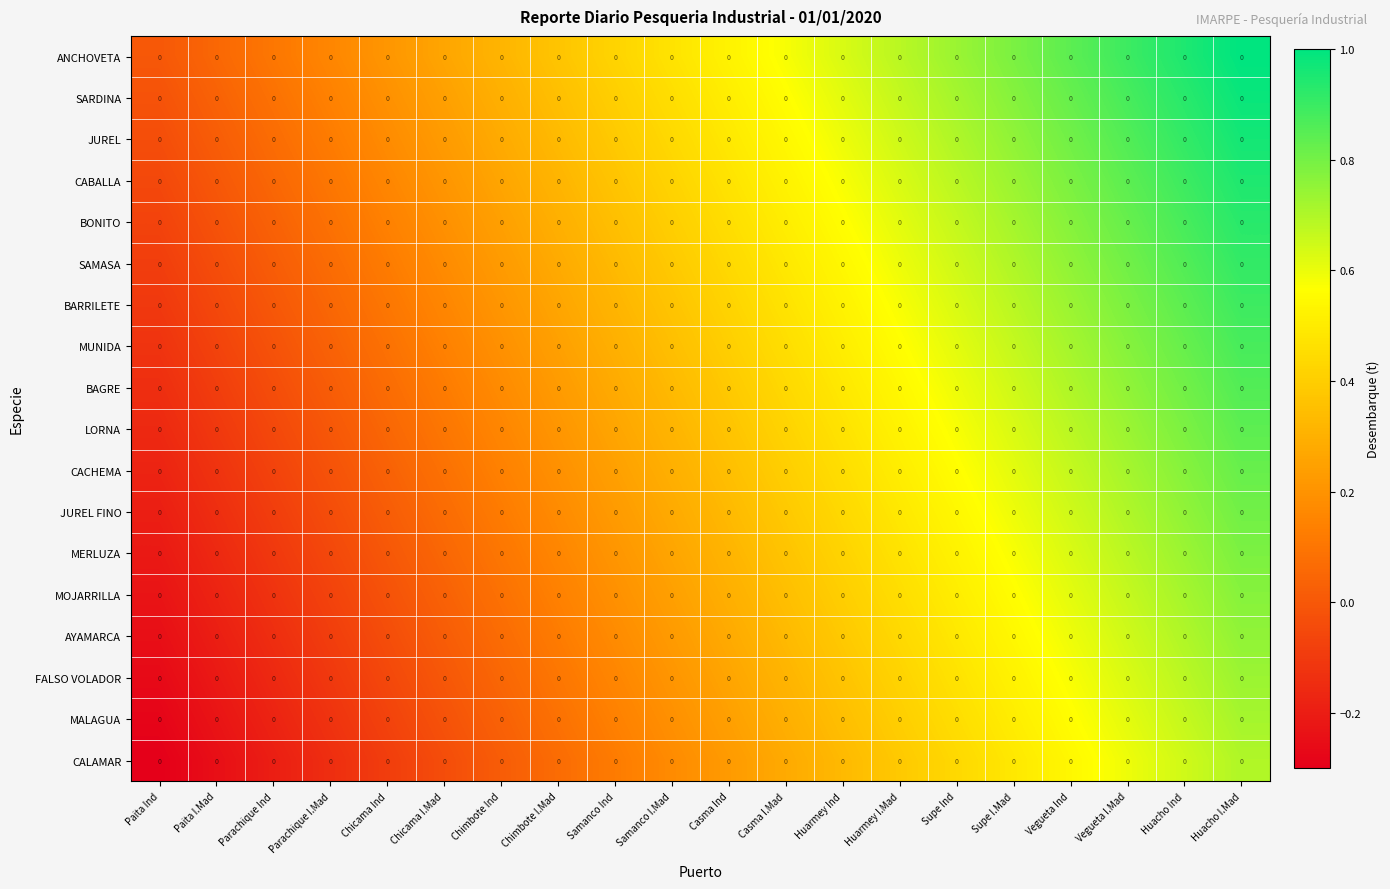

Reading left to right, what are all the values shown in this chart?

ANCHOVETA: Paita Ind=0.0	Paita I.Mad=0.0	Parachique Ind=0.0	Parachique I.Mad=0.0	Chicama Ind=0.0	Chicama I.Mad=0.0	Chimbote Ind=0.0	Chimbote I.Mad=0.0	Samanco Ind=0.0	Samanco I.Mad=0.0	Casma Ind=0.0	Casma I.Mad=0.0	Huarmey Ind=0.0	Huarmey I.Mad=0.0	Supe Ind=0.0	Supe I.Mad=0.0	Vegueta Ind=0.0	Vegueta I.Mad=0.0	Huacho Ind=0.0	Huacho I.Mad=0.0
SARDINA: Paita Ind=0.0	Paita I.Mad=0.0	Parachique Ind=0.0	Parachique I.Mad=0.0	Chicama Ind=0.0	Chicama I.Mad=0.0	Chimbote Ind=0.0	Chimbote I.Mad=0.0	Samanco Ind=0.0	Samanco I.Mad=0.0	Casma Ind=0.0	Casma I.Mad=0.0	Huarmey Ind=0.0	Huarmey I.Mad=0.0	Supe Ind=0.0	Supe I.Mad=0.0	Vegueta Ind=0.0	Vegueta I.Mad=0.0	Huacho Ind=0.0	Huacho I.Mad=0.0
JUREL: Paita Ind=0.0	Paita I.Mad=0.0	Parachique Ind=0.0	Parachique I.Mad=0.0	Chicama Ind=0.0	Chicama I.Mad=0.0	Chimbote Ind=0.0	Chimbote I.Mad=0.0	Samanco Ind=0.0	Samanco I.Mad=0.0	Casma Ind=0.0	Casma I.Mad=0.0	Huarmey Ind=0.0	Huarmey I.Mad=0.0	Supe Ind=0.0	Supe I.Mad=0.0	Vegueta Ind=0.0	Vegueta I.Mad=0.0	Huacho Ind=0.0	Huacho I.Mad=0.0
CABALLA: Paita Ind=0.0	Paita I.Mad=0.0	Parachique Ind=0.0	Parachique I.Mad=0.0	Chicama Ind=0.0	Chicama I.Mad=0.0	Chimbote Ind=0.0	Chimbote I.Mad=0.0	Samanco Ind=0.0	Samanco I.Mad=0.0	Casma Ind=0.0	Casma I.Mad=0.0	Huarmey Ind=0.0	Huarmey I.Mad=0.0	Supe Ind=0.0	Supe I.Mad=0.0	Vegueta Ind=0.0	Vegueta I.Mad=0.0	Huacho Ind=0.0	Huacho I.Mad=0.0
BONITO: Paita Ind=0.0	Paita I.Mad=0.0	Parachique Ind=0.0	Parachique I.Mad=0.0	Chicama Ind=0.0	Chicama I.Mad=0.0	Chimbote Ind=0.0	Chimbote I.Mad=0.0	Samanco Ind=0.0	Samanco I.Mad=0.0	Casma Ind=0.0	Casma I.Mad=0.0	Huarmey Ind=0.0	Huarmey I.Mad=0.0	Supe Ind=0.0	Supe I.Mad=0.0	Vegueta Ind=0.0	Vegueta I.Mad=0.0	Huacho Ind=0.0	Huacho I.Mad=0.0
SAMASA: Paita Ind=0.0	Paita I.Mad=0.0	Parachique Ind=0.0	Parachique I.Mad=0.0	Chicama Ind=0.0	Chicama I.Mad=0.0	Chimbote Ind=0.0	Chimbote I.Mad=0.0	Samanco Ind=0.0	Samanco I.Mad=0.0	Casma Ind=0.0	Casma I.Mad=0.0	Huarmey Ind=0.0	Huarmey I.Mad=0.0	Supe Ind=0.0	Supe I.Mad=0.0	Vegueta Ind=0.0	Vegueta I.Mad=0.0	Huacho Ind=0.0	Huacho I.Mad=0.0
BARRILETE: Paita Ind=0.0	Paita I.Mad=0.0	Parachique Ind=0.0	Parachique I.Mad=0.0	Chicama Ind=0.0	Chicama I.Mad=0.0	Chimbote Ind=0.0	Chimbote I.Mad=0.0	Samanco Ind=0.0	Samanco I.Mad=0.0	Casma Ind=0.0	Casma I.Mad=0.0	Huarmey Ind=0.0	Huarmey I.Mad=0.0	Supe Ind=0.0	Supe I.Mad=0.0	Vegueta Ind=0.0	Vegueta I.Mad=0.0	Huacho Ind=0.0	Huacho I.Mad=0.0
MUNIDA: Paita Ind=0.0	Paita I.Mad=0.0	Parachique Ind=0.0	Parachique I.Mad=0.0	Chicama Ind=0.0	Chicama I.Mad=0.0	Chimbote Ind=0.0	Chimbote I.Mad=0.0	Samanco Ind=0.0	Samanco I.Mad=0.0	Casma Ind=0.0	Casma I.Mad=0.0	Huarmey Ind=0.0	Huarmey I.Mad=0.0	Supe Ind=0.0	Supe I.Mad=0.0	Vegueta Ind=0.0	Vegueta I.Mad=0.0	Huacho Ind=0.0	Huacho I.Mad=0.0
BAGRE: Paita Ind=0.0	Paita I.Mad=0.0	Parachique Ind=0.0	Parachique I.Mad=0.0	Chicama Ind=0.0	Chicama I.Mad=0.0	Chimbote Ind=0.0	Chimbote I.Mad=0.0	Samanco Ind=0.0	Samanco I.Mad=0.0	Casma Ind=0.0	Casma I.Mad=0.0	Huarmey Ind=0.0	Huarmey I.Mad=0.0	Supe Ind=0.0	Supe I.Mad=0.0	Vegueta Ind=0.0	Vegueta I.Mad=0.0	Huacho Ind=0.0	Huacho I.Mad=0.0
LORNA: Paita Ind=0.0	Paita I.Mad=0.0	Parachique Ind=0.0	Parachique I.Mad=0.0	Chicama Ind=0.0	Chicama I.Mad=0.0	Chimbote Ind=0.0	Chimbote I.Mad=0.0	Samanco Ind=0.0	Samanco I.Mad=0.0	Casma Ind=0.0	Casma I.Mad=0.0	Huarmey Ind=0.0	Huarmey I.Mad=0.0	Supe Ind=0.0	Supe I.Mad=0.0	Vegueta Ind=0.0	Vegueta I.Mad=0.0	Huacho Ind=0.0	Huacho I.Mad=0.0
CACHEMA: Paita Ind=0.0	Paita I.Mad=0.0	Parachique Ind=0.0	Parachique I.Mad=0.0	Chicama Ind=0.0	Chicama I.Mad=0.0	Chimbote Ind=0.0	Chimbote I.Mad=0.0	Samanco Ind=0.0	Samanco I.Mad=0.0	Casma Ind=0.0	Casma I.Mad=0.0	Huarmey Ind=0.0	Huarmey I.Mad=0.0	Supe Ind=0.0	Supe I.Mad=0.0	Vegueta Ind=0.0	Vegueta I.Mad=0.0	Huacho Ind=0.0	Huacho I.Mad=0.0
JUREL FINO: Paita Ind=0.0	Paita I.Mad=0.0	Parachique Ind=0.0	Parachique I.Mad=0.0	Chicama Ind=0.0	Chicama I.Mad=0.0	Chimbote Ind=0.0	Chimbote I.Mad=0.0	Samanco Ind=0.0	Samanco I.Mad=0.0	Casma Ind=0.0	Casma I.Mad=0.0	Huarmey Ind=0.0	Huarmey I.Mad=0.0	Supe Ind=0.0	Supe I.Mad=0.0	Vegueta Ind=0.0	Vegueta I.Mad=0.0	Huacho Ind=0.0	Huacho I.Mad=0.0
MERLUZA: Paita Ind=0.0	Paita I.Mad=0.0	Parachique Ind=0.0	Parachique I.Mad=0.0	Chicama Ind=0.0	Chicama I.Mad=0.0	Chimbote Ind=0.0	Chimbote I.Mad=0.0	Samanco Ind=0.0	Samanco I.Mad=0.0	Casma Ind=0.0	Casma I.Mad=0.0	Huarmey Ind=0.0	Huarmey I.Mad=0.0	Supe Ind=0.0	Supe I.Mad=0.0	Vegueta Ind=0.0	Vegueta I.Mad=0.0	Huacho Ind=0.0	Huacho I.Mad=0.0
MOJARRILLA: Paita Ind=0.0	Paita I.Mad=0.0	Parachique Ind=0.0	Parachique I.Mad=0.0	Chicama Ind=0.0	Chicama I.Mad=0.0	Chimbote Ind=0.0	Chimbote I.Mad=0.0	Samanco Ind=0.0	Samanco I.Mad=0.0	Casma Ind=0.0	Casma I.Mad=0.0	Huarmey Ind=0.0	Huarmey I.Mad=0.0	Supe Ind=0.0	Supe I.Mad=0.0	Vegueta Ind=0.0	Vegueta I.Mad=0.0	Huacho Ind=0.0	Huacho I.Mad=0.0
AYAMARCA: Paita Ind=0.0	Paita I.Mad=0.0	Parachique Ind=0.0	Parachique I.Mad=0.0	Chicama Ind=0.0	Chicama I.Mad=0.0	Chimbote Ind=0.0	Chimbote I.Mad=0.0	Samanco Ind=0.0	Samanco I.Mad=0.0	Casma Ind=0.0	Casma I.Mad=0.0	Huarmey Ind=0.0	Huarmey I.Mad=0.0	Supe Ind=0.0	Supe I.Mad=0.0	Vegueta Ind=0.0	Vegueta I.Mad=0.0	Huacho Ind=0.0	Huacho I.Mad=0.0
FALSO VOLADOR: Paita Ind=0.0	Paita I.Mad=0.0	Parachique Ind=0.0	Parachique I.Mad=0.0	Chicama Ind=0.0	Chicama I.Mad=0.0	Chimbote Ind=0.0	Chimbote I.Mad=0.0	Samanco Ind=0.0	Samanco I.Mad=0.0	Casma Ind=0.0	Casma I.Mad=0.0	Huarmey Ind=0.0	Huarmey I.Mad=0.0	Supe Ind=0.0	Supe I.Mad=0.0	Vegueta Ind=0.0	Vegueta I.Mad=0.0	Huacho Ind=0.0	Huacho I.Mad=0.0
MALAGUA: Paita Ind=0.0	Paita I.Mad=0.0	Parachique Ind=0.0	Parachique I.Mad=0.0	Chicama Ind=0.0	Chicama I.Mad=0.0	Chimbote Ind=0.0	Chimbote I.Mad=0.0	Samanco Ind=0.0	Samanco I.Mad=0.0	Casma Ind=0.0	Casma I.Mad=0.0	Huarmey Ind=0.0	Huarmey I.Mad=0.0	Supe Ind=0.0	Supe I.Mad=0.0	Vegueta Ind=0.0	Vegueta I.Mad=0.0	Huacho Ind=0.0	Huacho I.Mad=0.0
CALAMAR: Paita Ind=0.0	Paita I.Mad=0.0	Parachique Ind=0.0	Parachique I.Mad=0.0	Chicama Ind=0.0	Chicama I.Mad=0.0	Chimbote Ind=0.0	Chimbote I.Mad=0.0	Samanco Ind=0.0	Samanco I.Mad=0.0	Casma Ind=0.0	Casma I.Mad=0.0	Huarmey Ind=0.0	Huarmey I.Mad=0.0	Supe Ind=0.0	Supe I.Mad=0.0	Vegueta Ind=0.0	Vegueta I.Mad=0.0	Huacho Ind=0.0	Huacho I.Mad=0.0